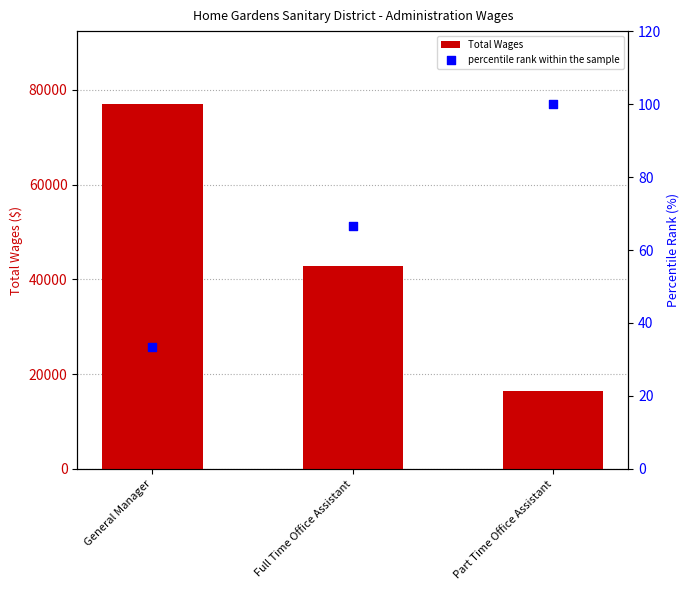

Is the value of Total Wages at General Manager greater than the value of percentile rank within the sample at Full Time Office Assistant?

Yes